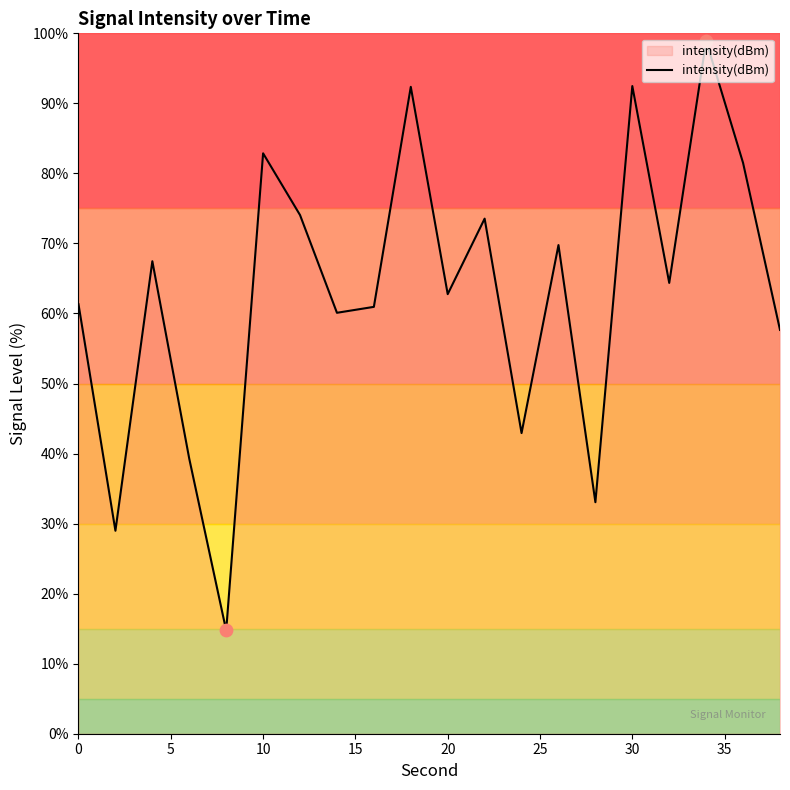

What is the minimum value shown in the chart?

14.7